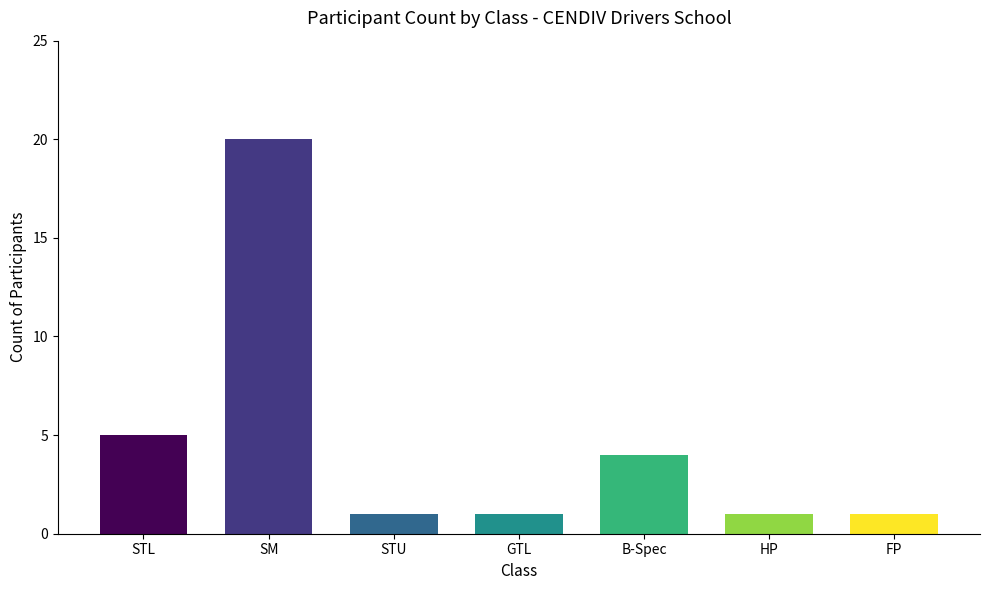

How many categories are shown in the chart?

7